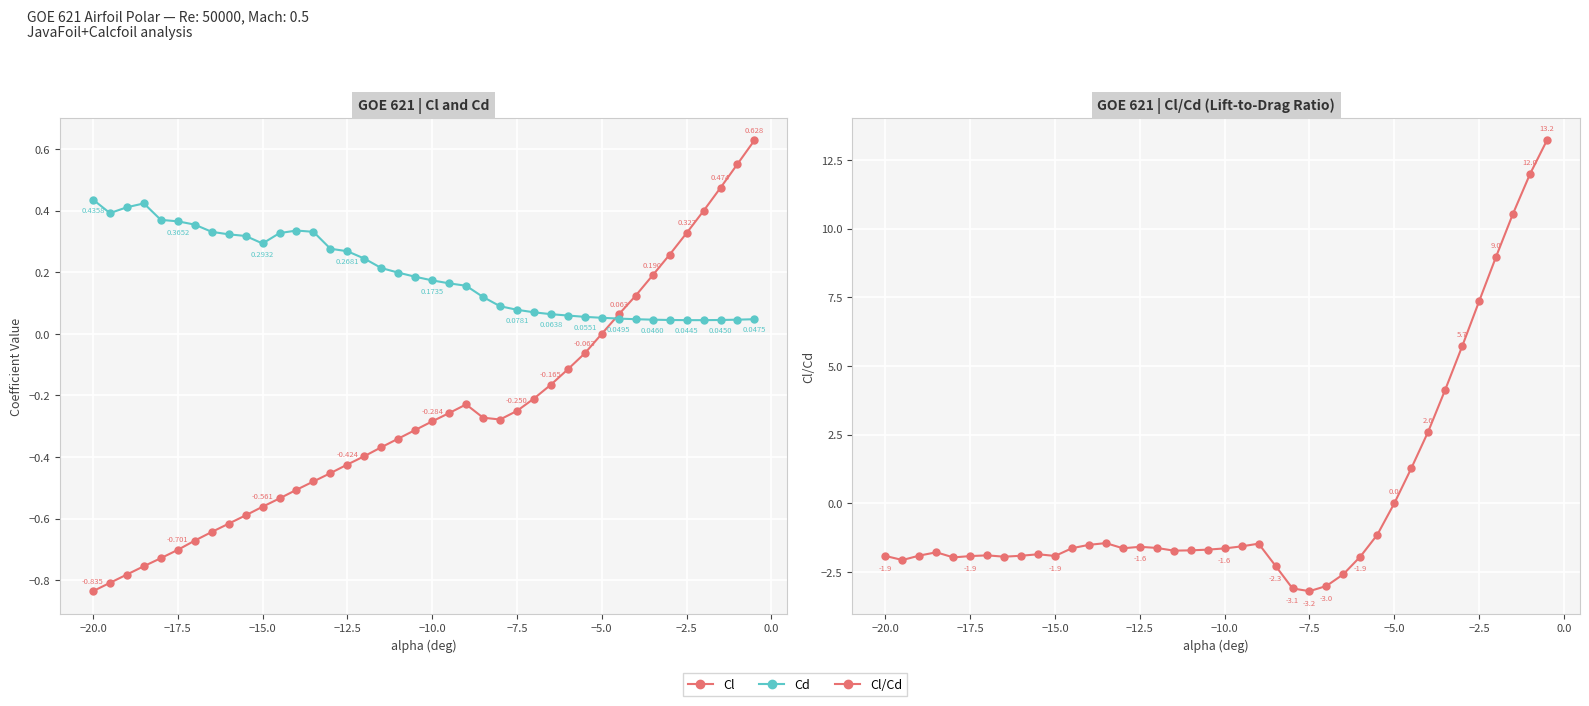

How many times do Cd and Cl cross each other?

1